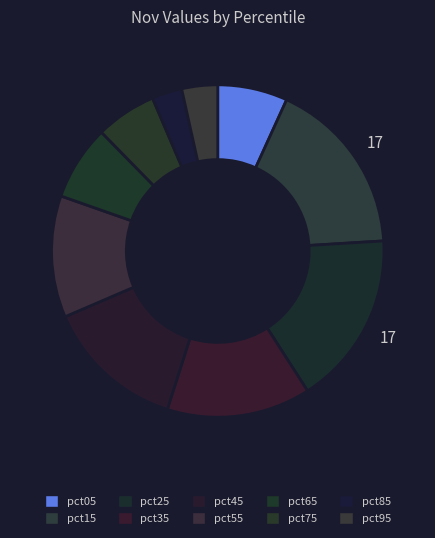

Rank the categories by value from lowest to highest.

pct85, pct95, pct75, pct05, pct65, pct55, pct45, pct35, pct25, pct15